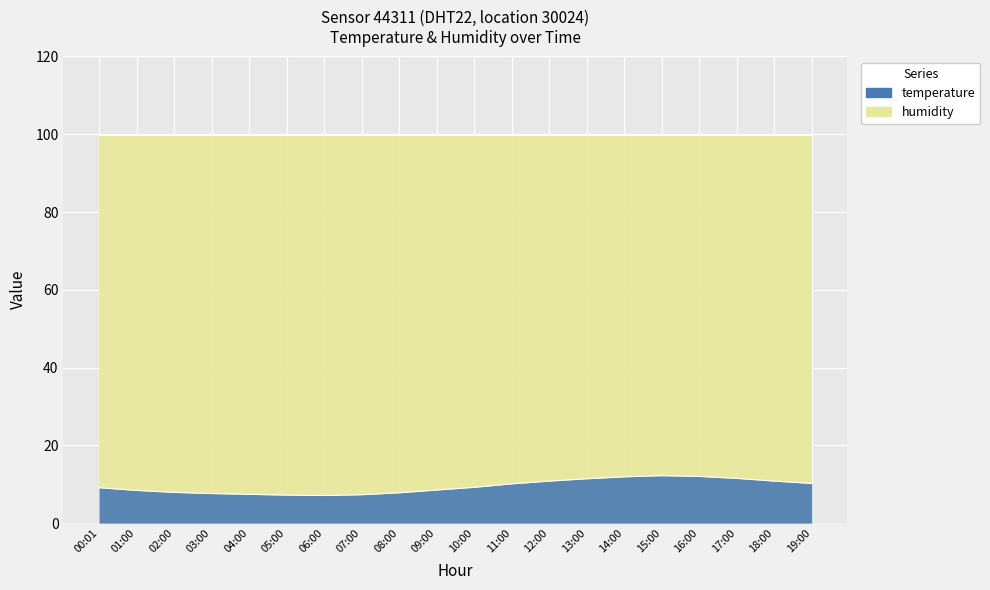

Reading left to right, what are all the values shown in this chart?

9.1	8.4	7.9	7.6	7.4	7.2	7.1	7.3	7.8	8.5	9.2	10.1	10.8	11.4	11.9	12.2	12.0	11.5	10.8	10.2